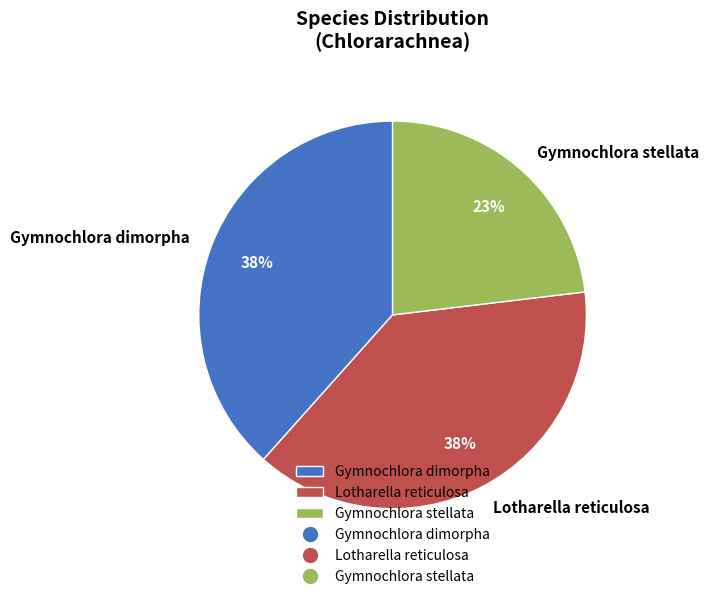

Is the sum of Gymnochlora stellata and Gymnochlora dimorpha greater than half?

Yes